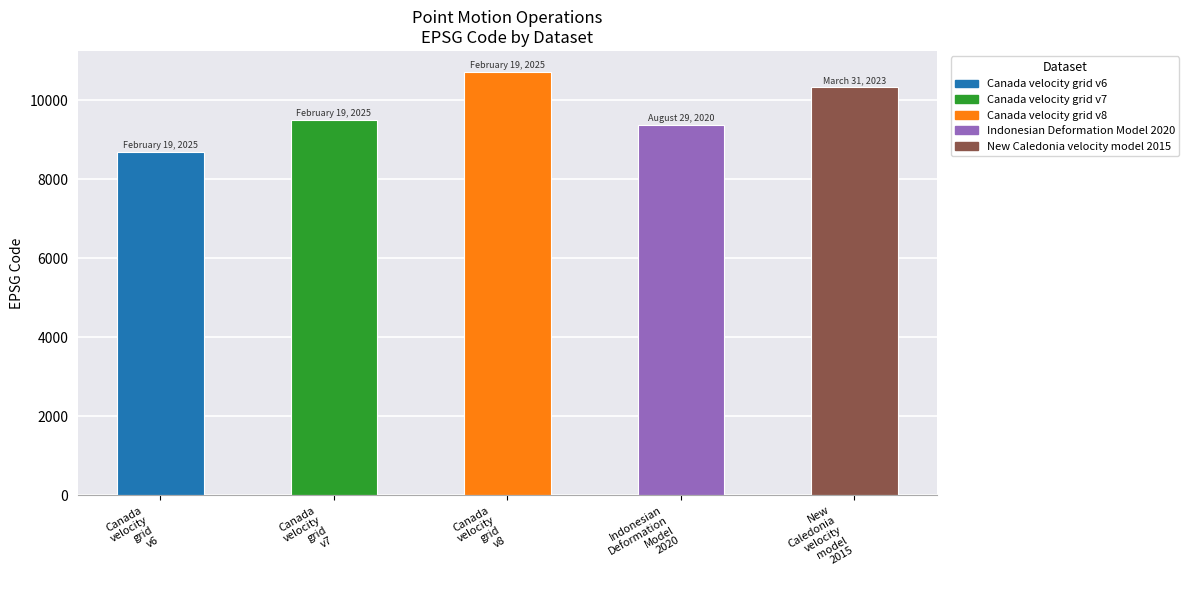

What is the smallest value displayed?

8676